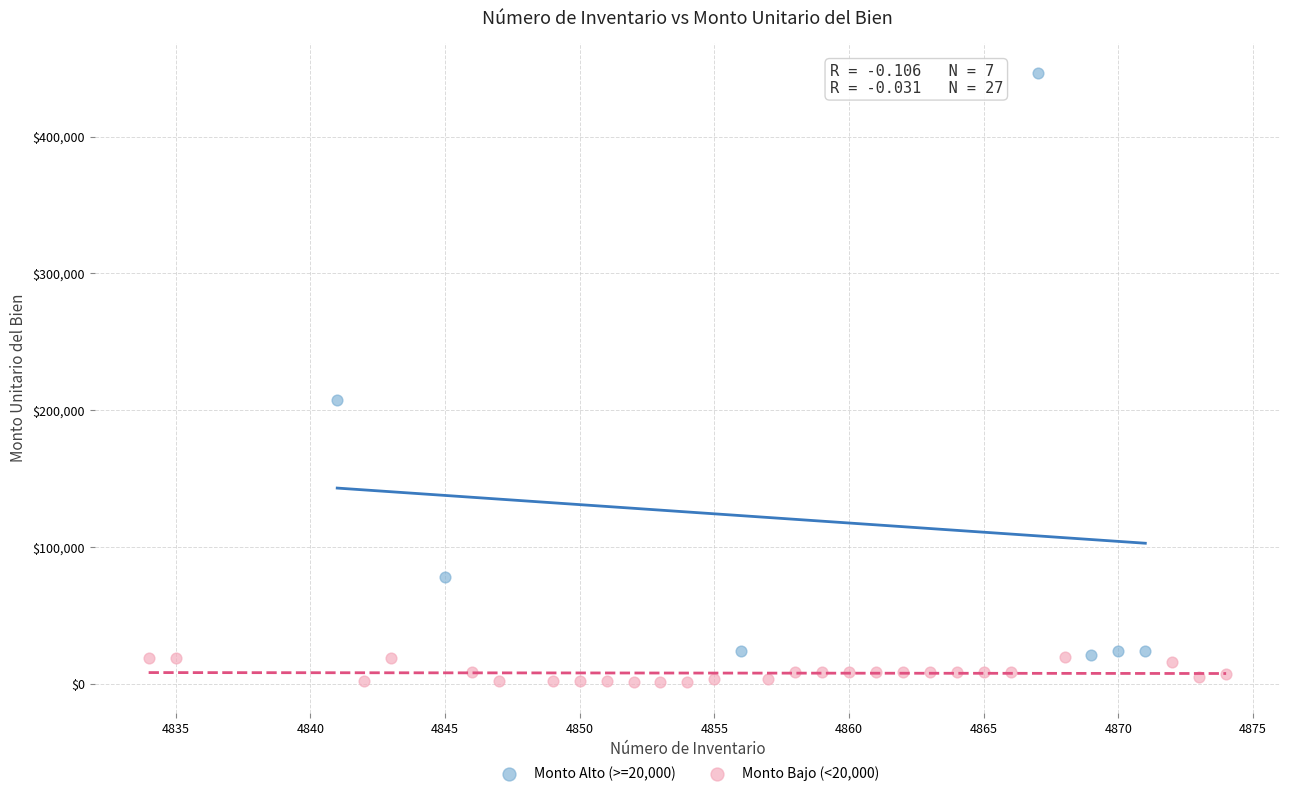

Which series has the widest spread of Y values?

Monto Alto (>=20,000)